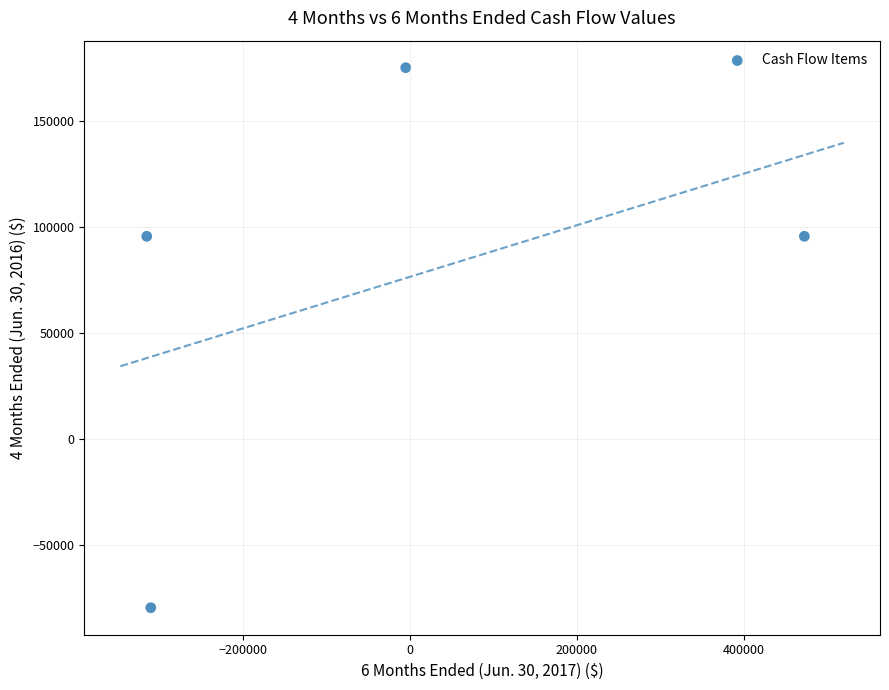

What is the range of Y values (max minus min)?

254459